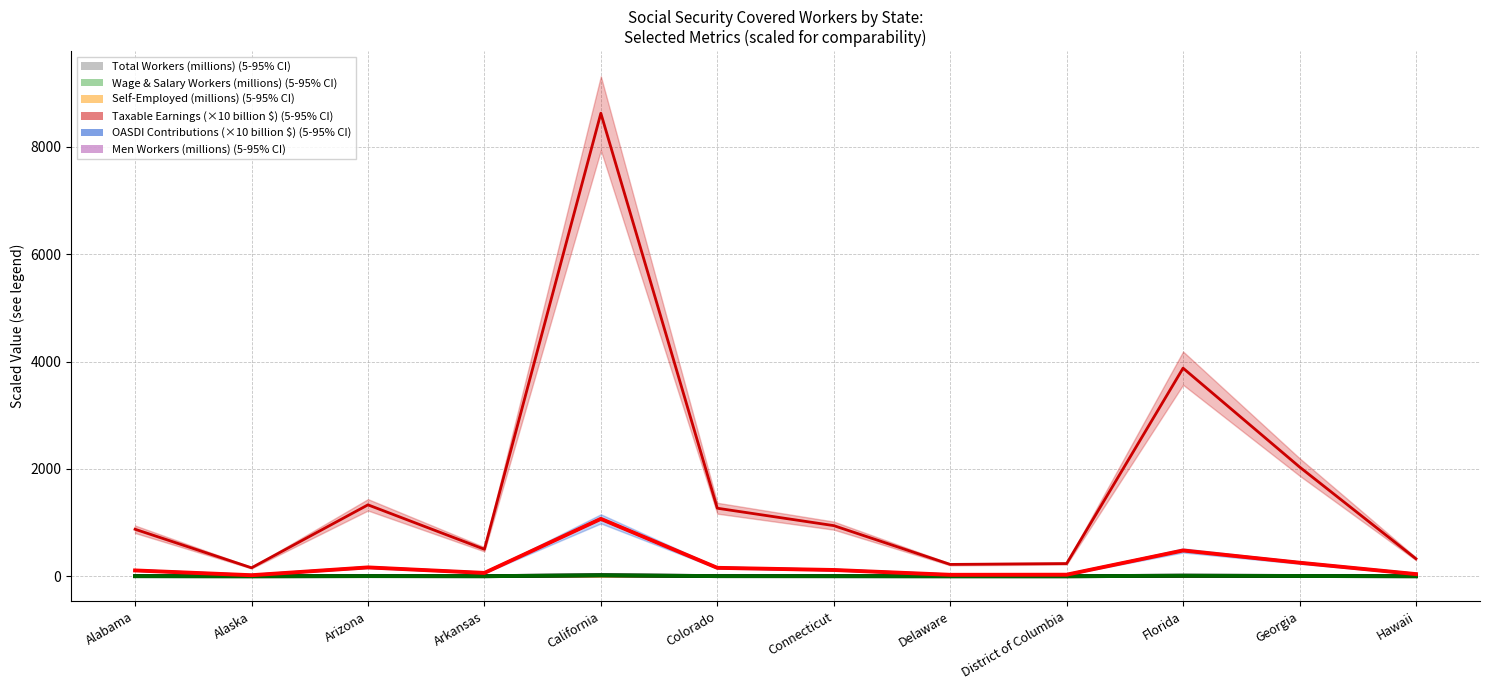

True or false: Wage and Salary and Total Workers intersect in this chart.

False